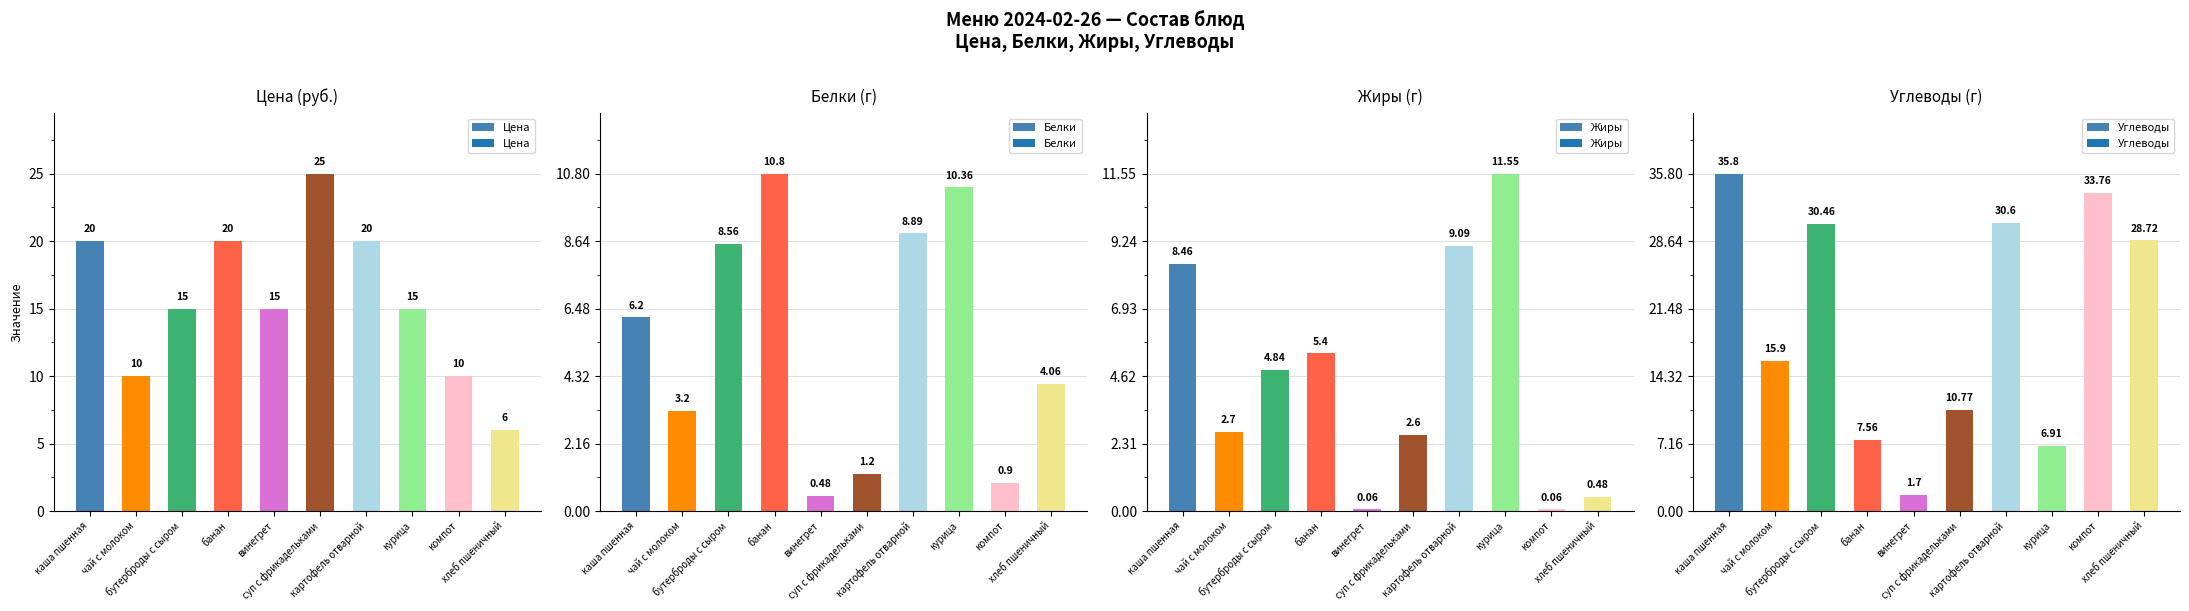

Reading left to right, list all the values displayed in this chart.

Цена: 20.0	10.0	15.0	20.0	15.0	25.0	20.0	15.0	10.0	6.0
Белки: 6.2	3.2	8.6	10.8	0.5	1.2	8.9	10.4	0.9	4.1
Жиры: 8.5	2.7	4.8	5.4	0.1	2.6	9.1	11.6	0.1	0.5
Углеводы: 35.8	15.9	30.5	7.6	1.7	10.8	30.6	6.9	33.8	28.7